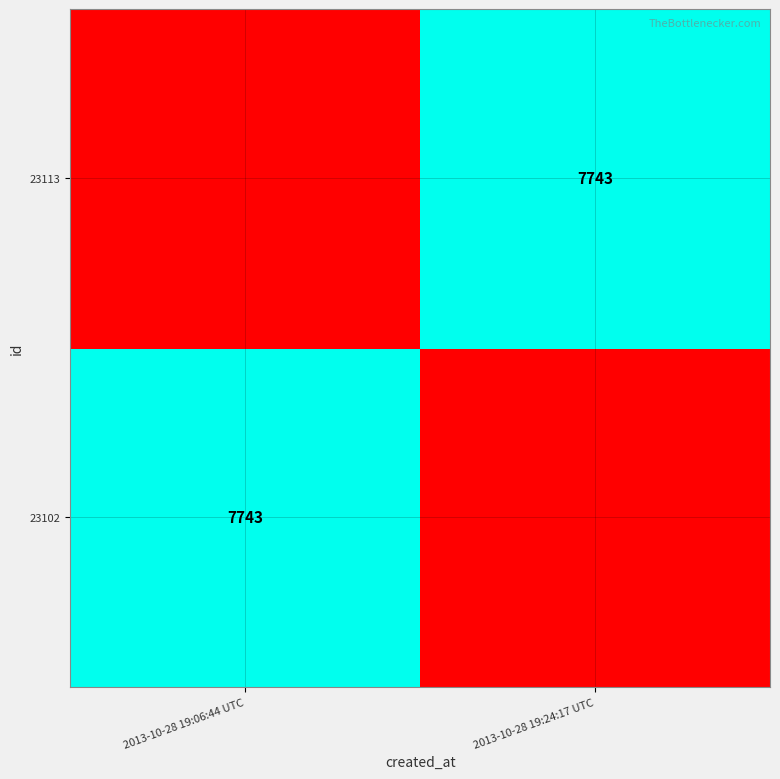

Is it true that 23102 equals 7743 at 2013-10-28 19:06:44 UTC?

True